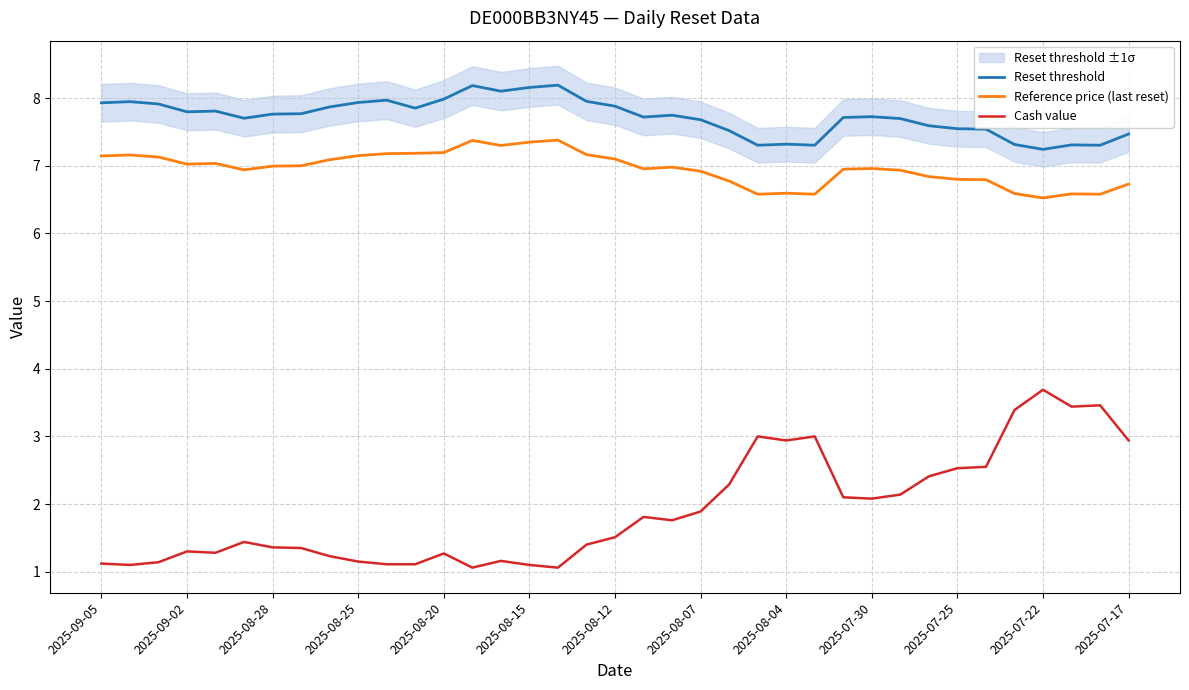

What is the maximum value for Reset threshold?

8.2